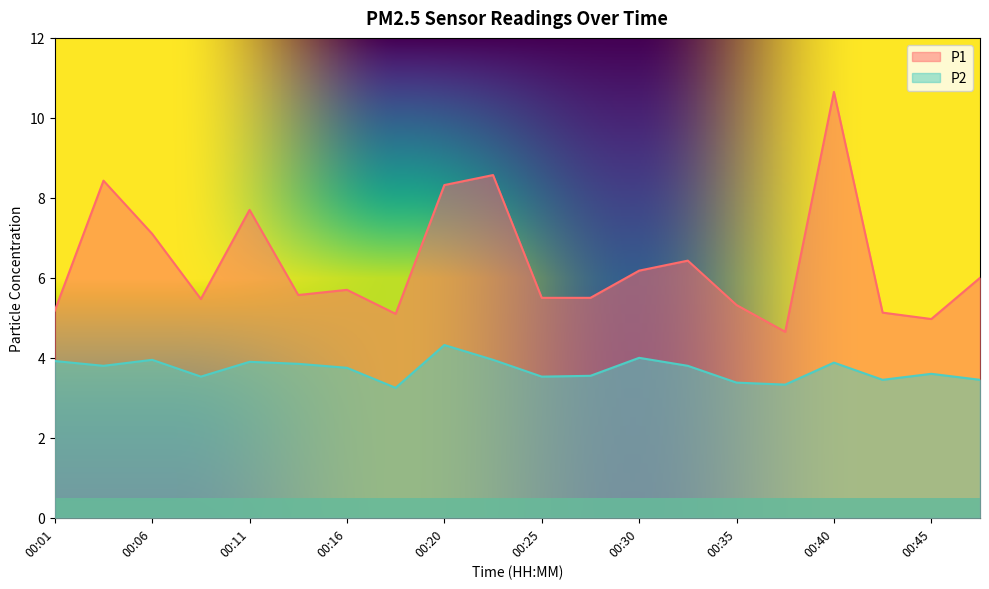

Reading right to left, transcribe all the data shown in this chart.

P1: 00:47=6.0	00:45=5.0	00:42=5.1	00:40=10.7	00:37=4.7	00:35=5.3	00:33=6.4	00:30=6.2	00:28=5.5	00:25=5.5	00:23=8.6	00:20=8.3	00:18=5.1	00:16=5.7	00:13=5.6	00:11=7.7	00:08=5.5	00:06=7.1	00:03=8.4	00:01=5.2
P2: 00:47=3.5	00:45=3.6	00:42=3.5	00:40=3.9	00:37=3.3	00:35=3.4	00:33=3.8	00:30=4.0	00:28=3.5	00:25=3.5	00:23=4.0	00:20=4.3	00:18=3.2	00:16=3.8	00:13=3.9	00:11=3.9	00:08=3.5	00:06=4.0	00:03=3.8	00:01=3.9